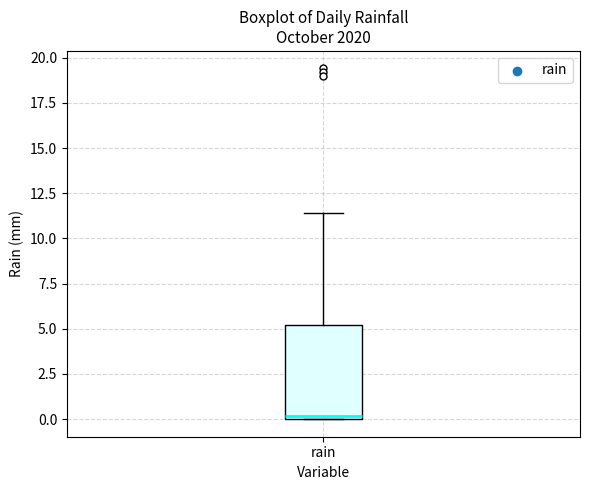

Where is the lower edge of the box for rain on the y-axis? The values are not printed on the chart, so give them approximately, as read against the axis.

0.0